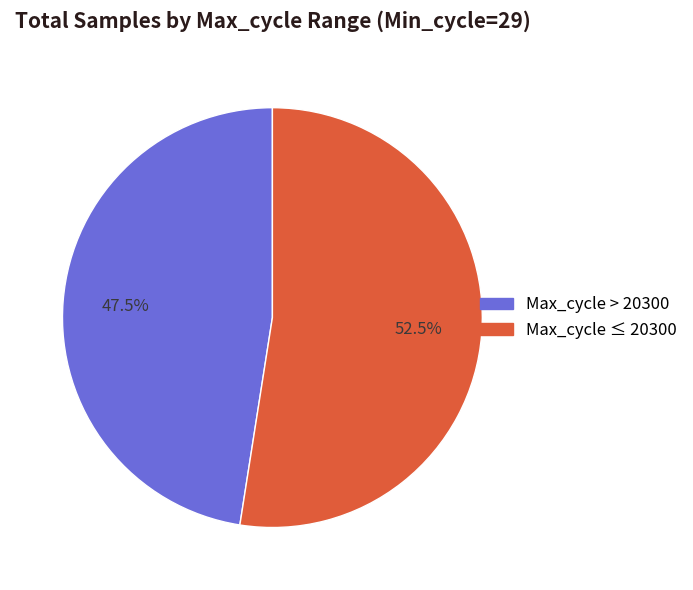

Is there a majority slice in this chart?

Yes